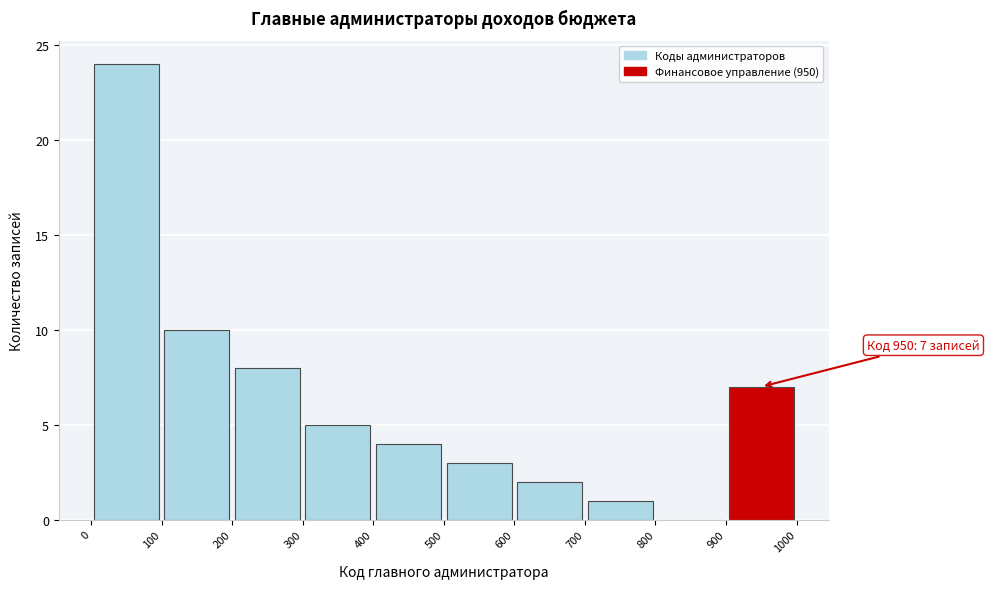

Which range on the x-axis has the tallest bar?

0 to 100